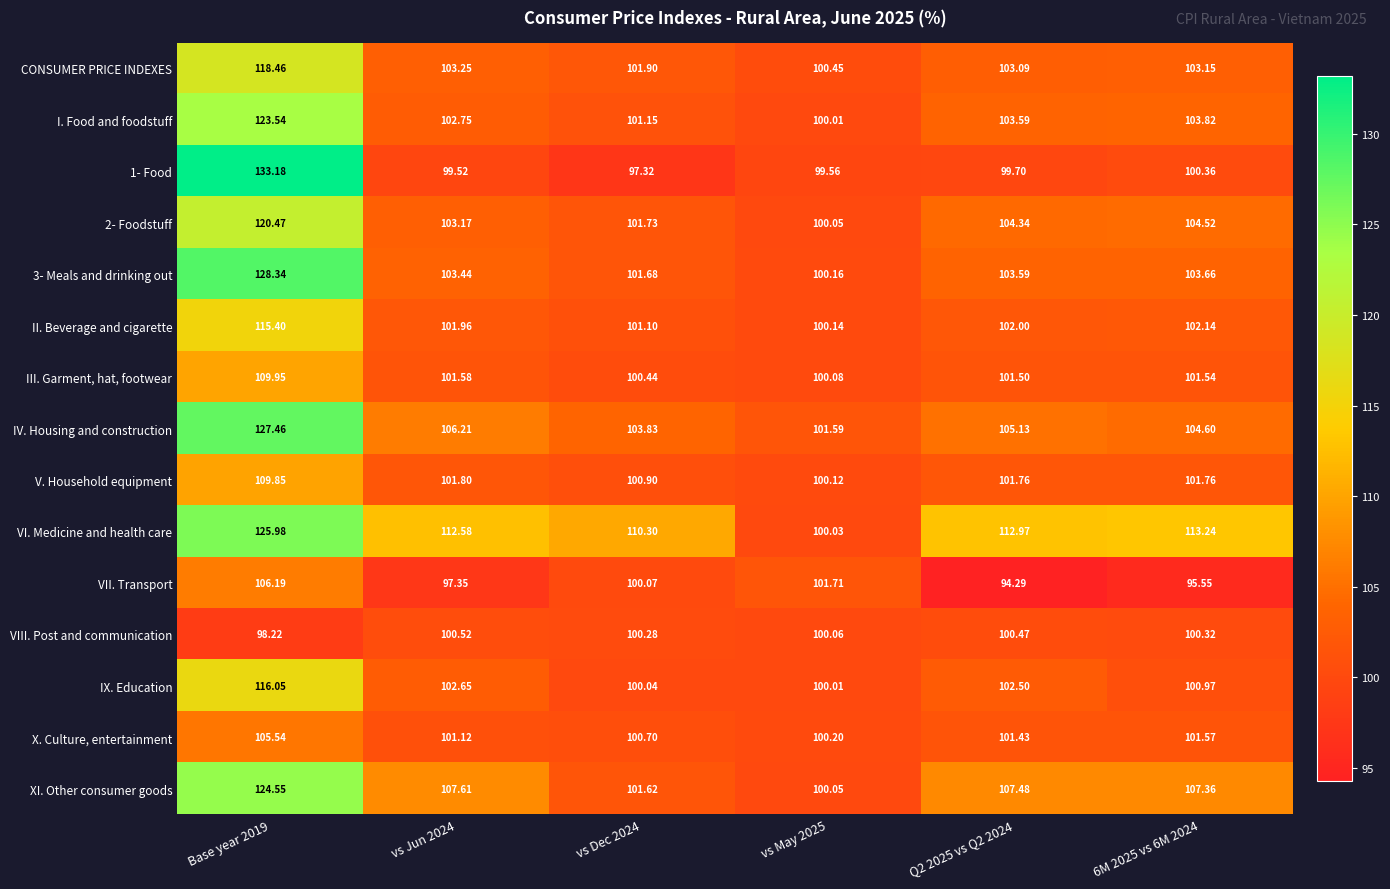

Between vs May 2025 and Q2 2025 vs Q2 2024, which series saw the biggest shift?

VI. Medicine and health care